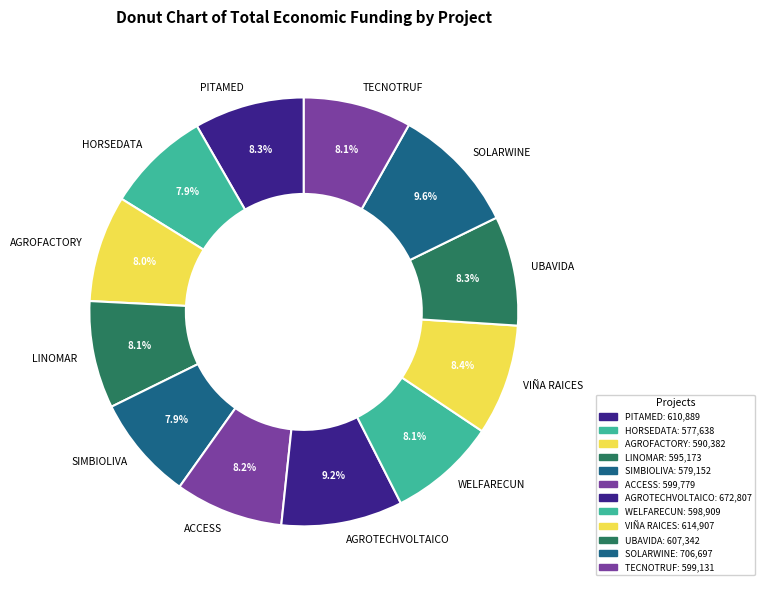

To the nearest percent, what is the combined percentage of AGROFACTORY and WELFARECUN?

16%